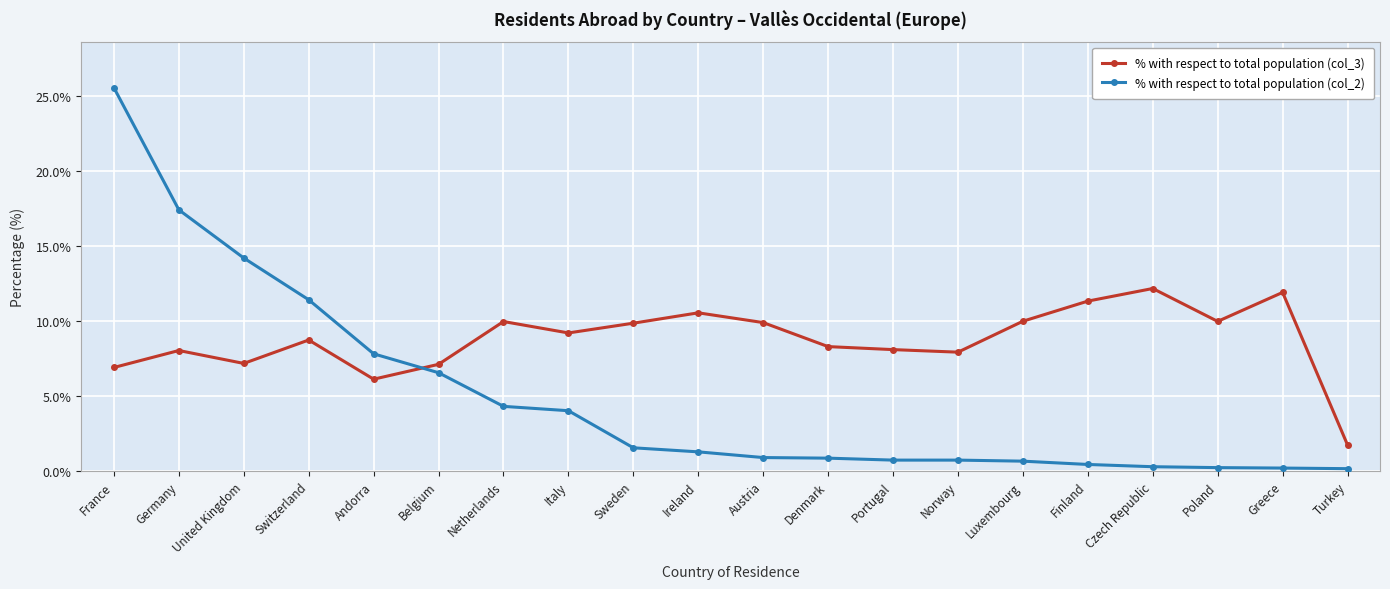

At how many categories does at least one series exceed 5?

19